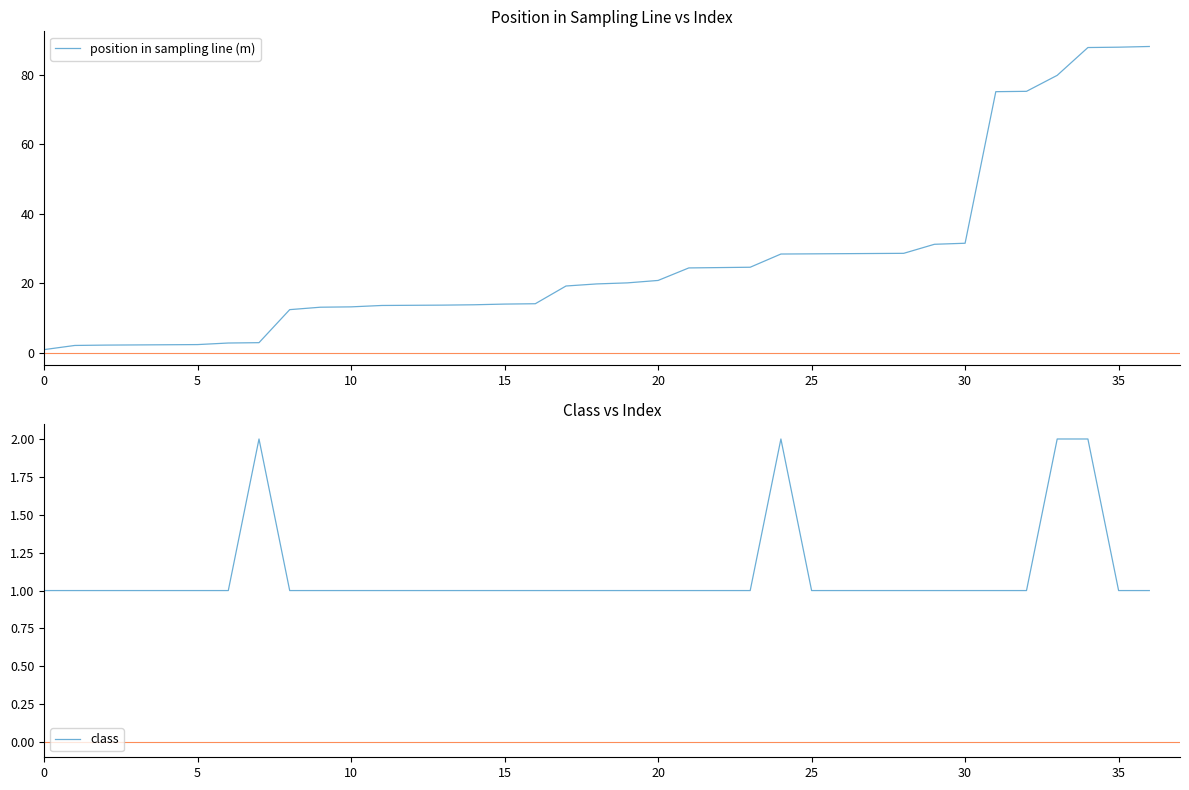

Between 15 and 33, which is larger?

33